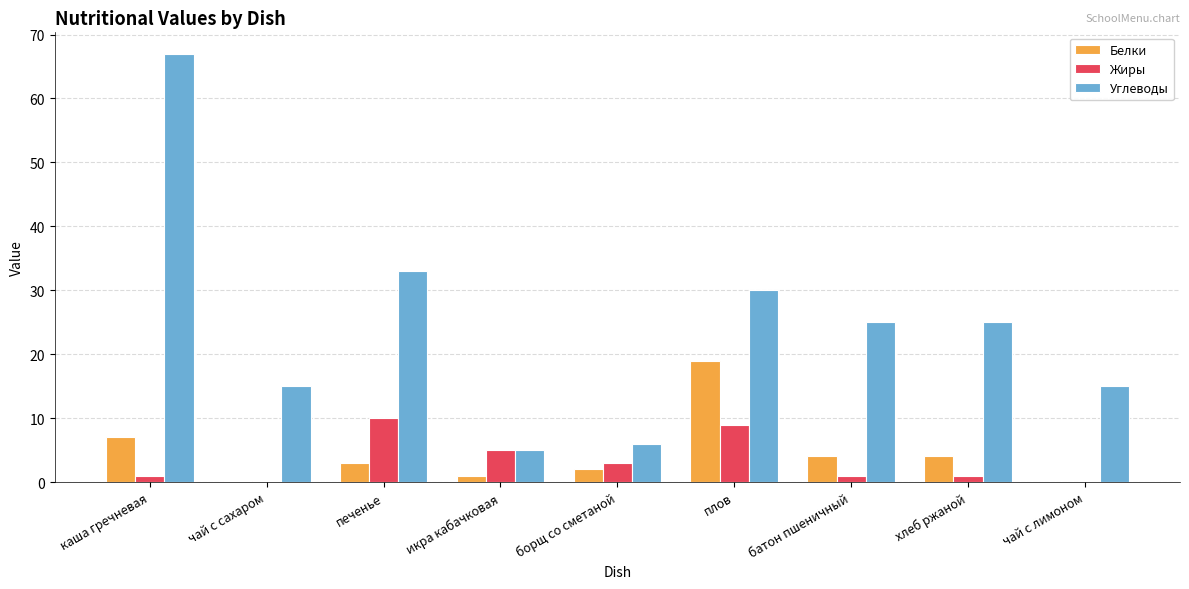

Which series has the largest total across all categories?

Углеводы